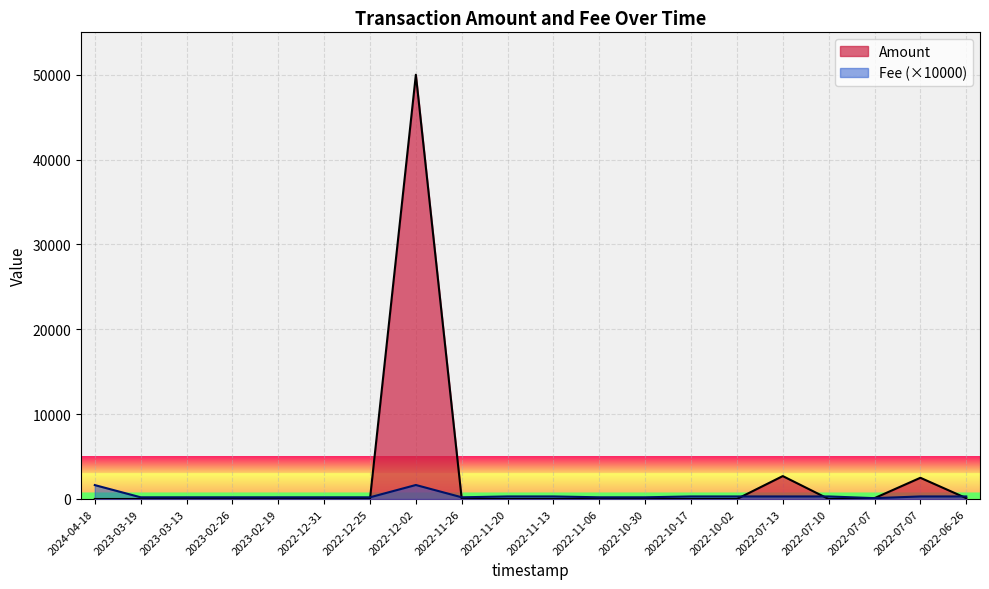

Which category has the highest value in the Amount series?

2022-12-02